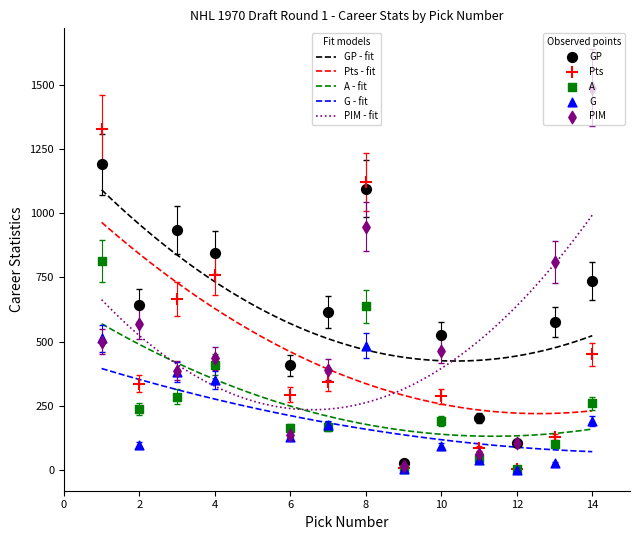

What is the lowest value of the GP - fit series?

424.1